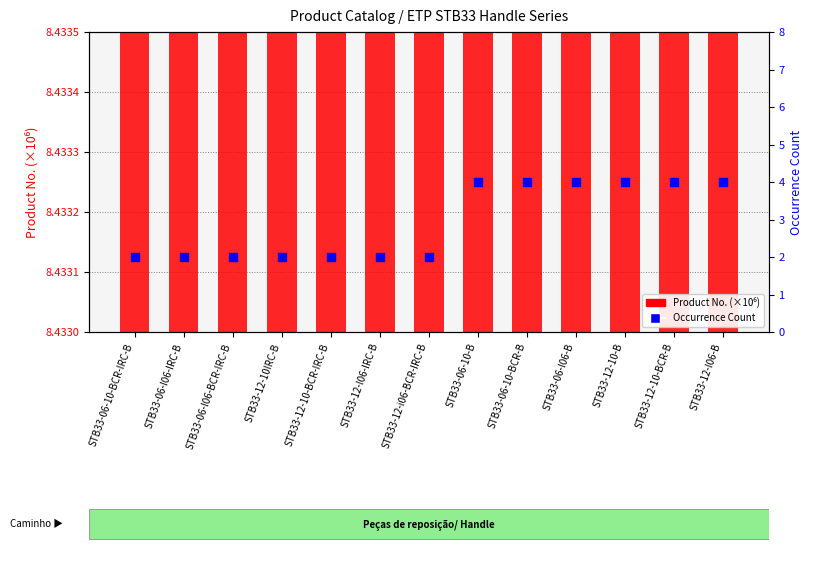

Which series reaches the maximum Y coordinate?

Product No. (×10⁶)